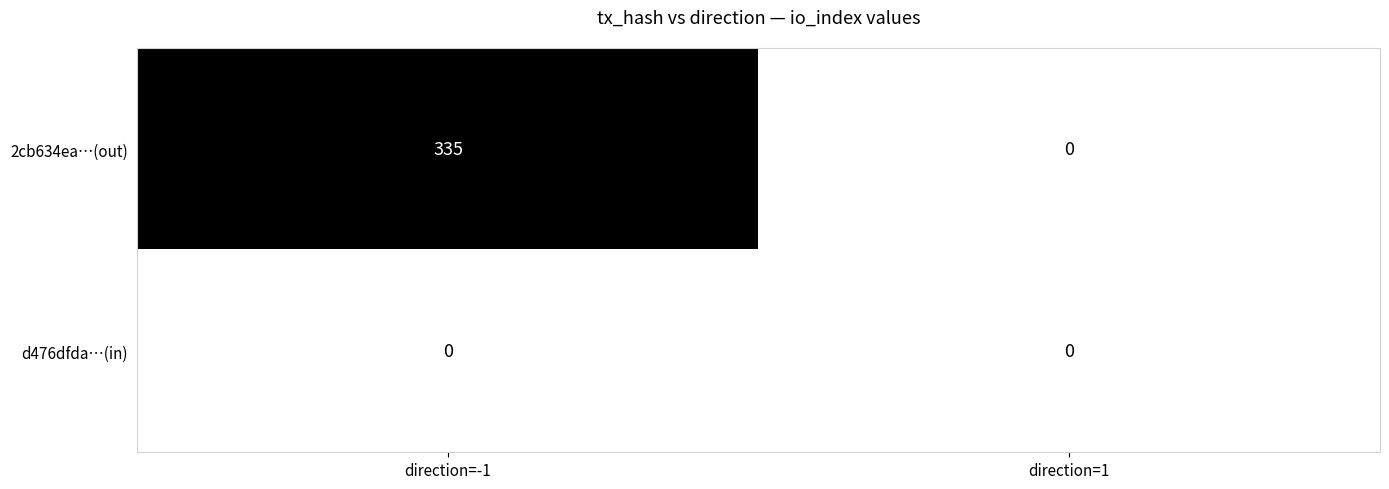

Reading left to right, what are all the values shown in this chart?

2cb634ea…(out): 335	0
d476dfda…(in): 0	0